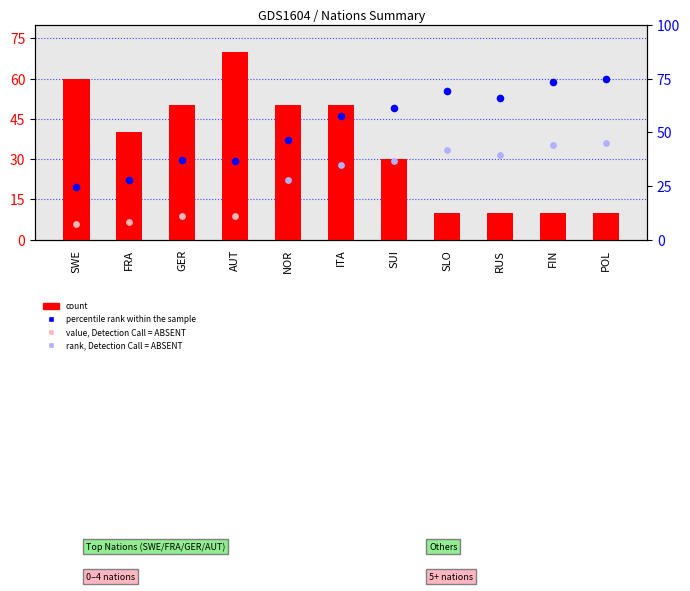

At which category is the sum across all series the highest?

ITA